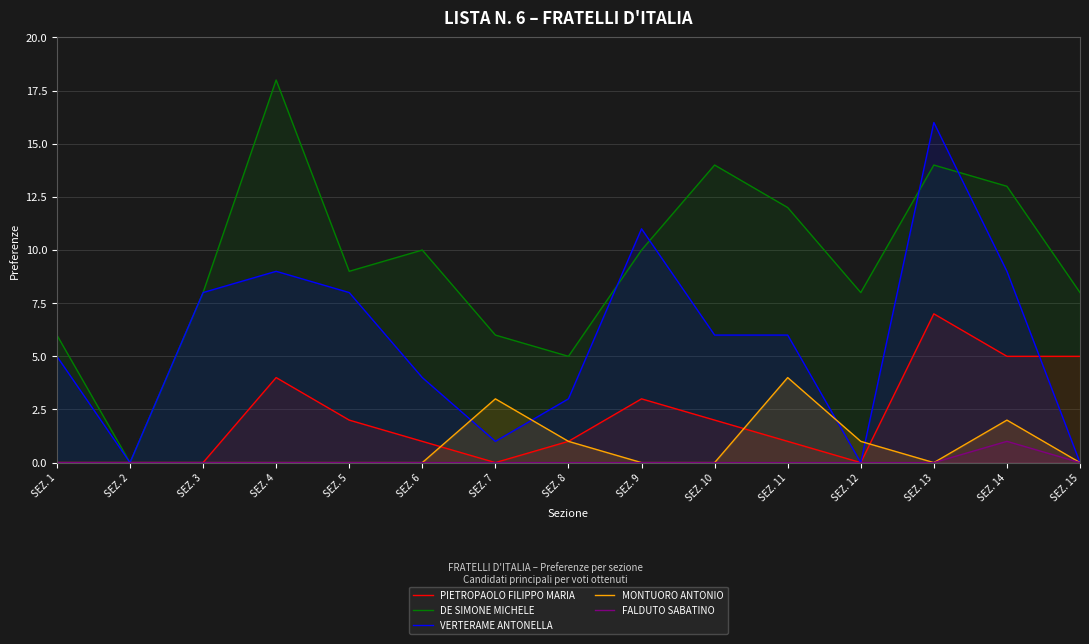

What is the difference between the second highest and second lowest values in the MONTUORO ANTONIO series?

3